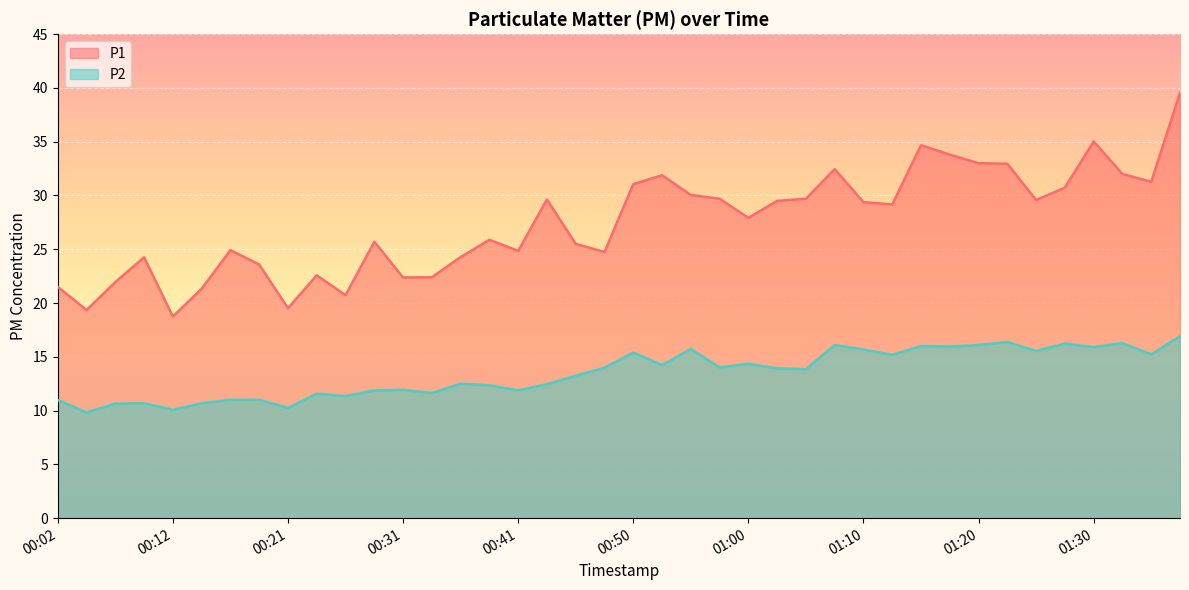

What are all the series names shown in the legend?

P1, P2